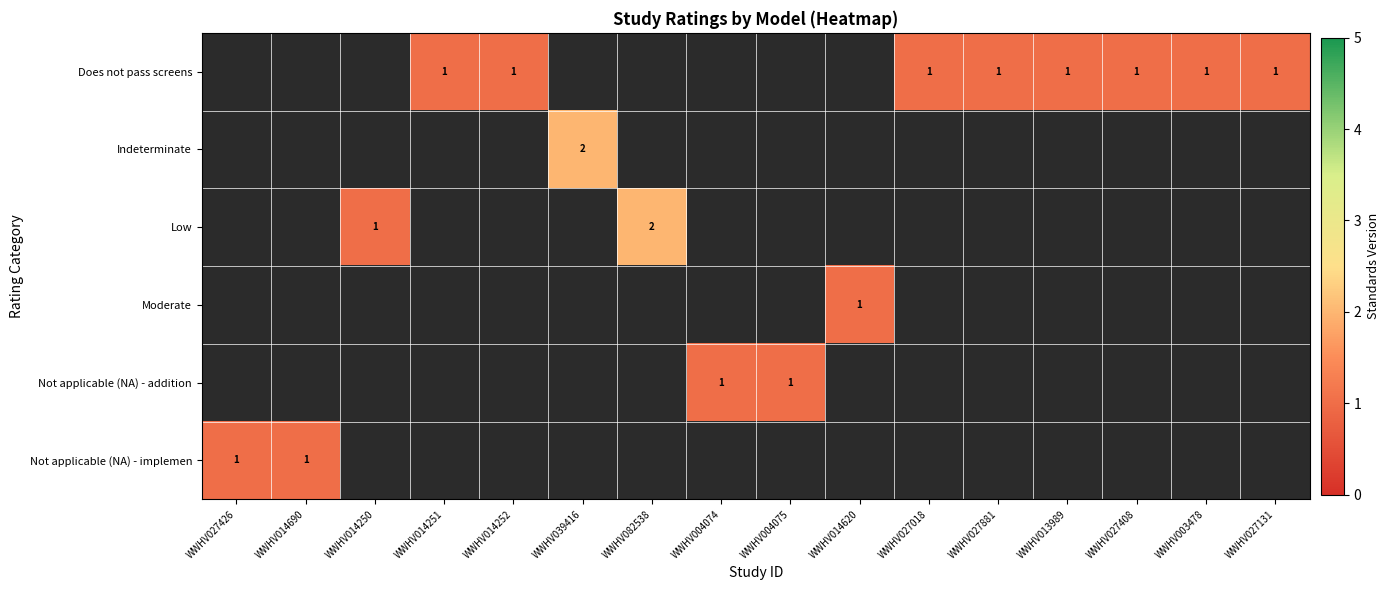

True or false: Does not pass screens has a value of 2 at WWHV027131.

False